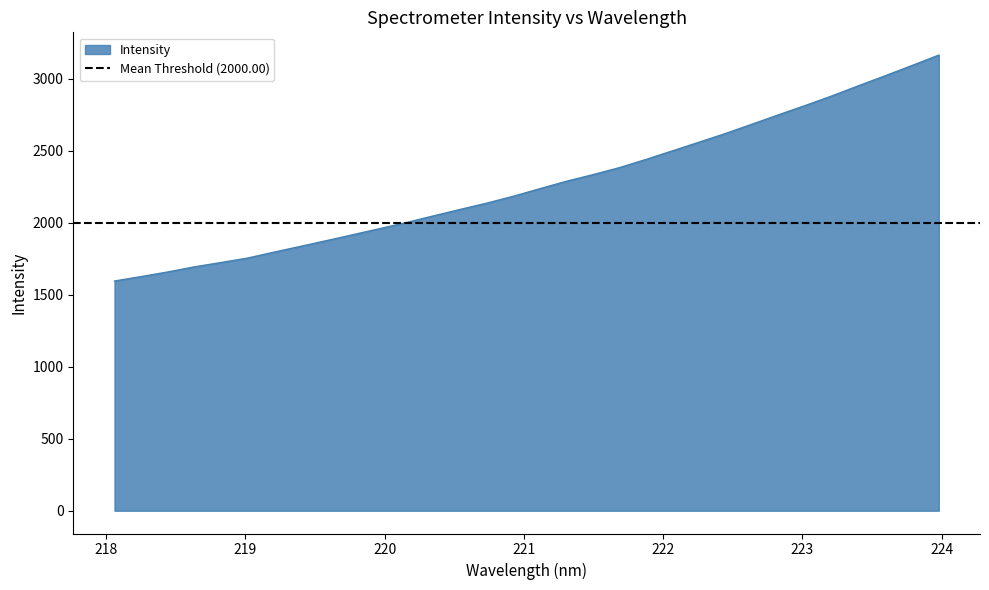

Reading right to left, what are all the values shown in this chart?

3162.7	3091.1	3020.6	2951.5	2881.1	2814.5	2750.4	2685.2	2620.4	2559.7	2499.5	2439.7	2382.5	2333.7	2287.5	2236.1	2183.5	2135.6	2091.9	2047.2	2001.8	1959.7	1917.7	1876.2	1835.5	1795.3	1753.8	1722.9	1692.8	1657.2	1625.2	1594.6